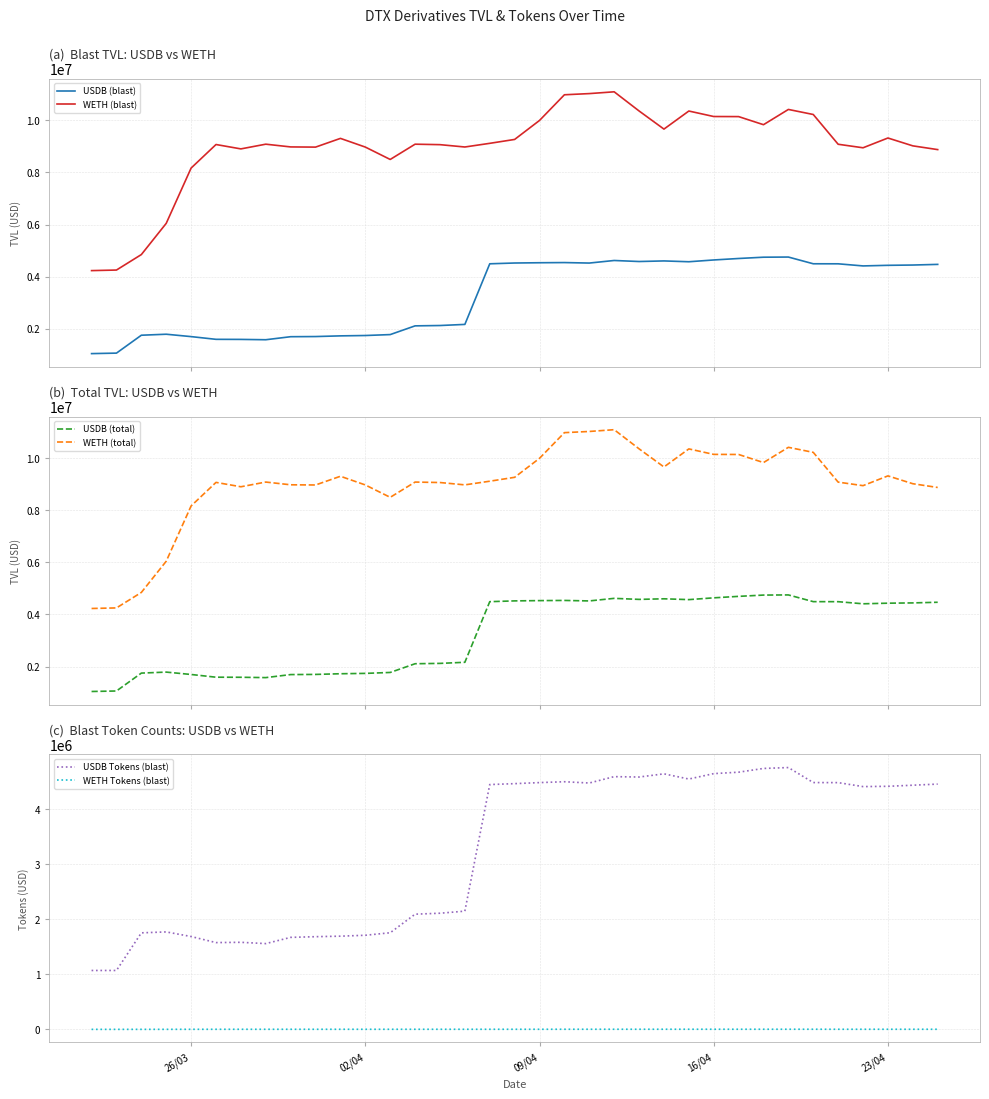

True or false: WETH (total) and USDB (total) intersect in this chart.

False